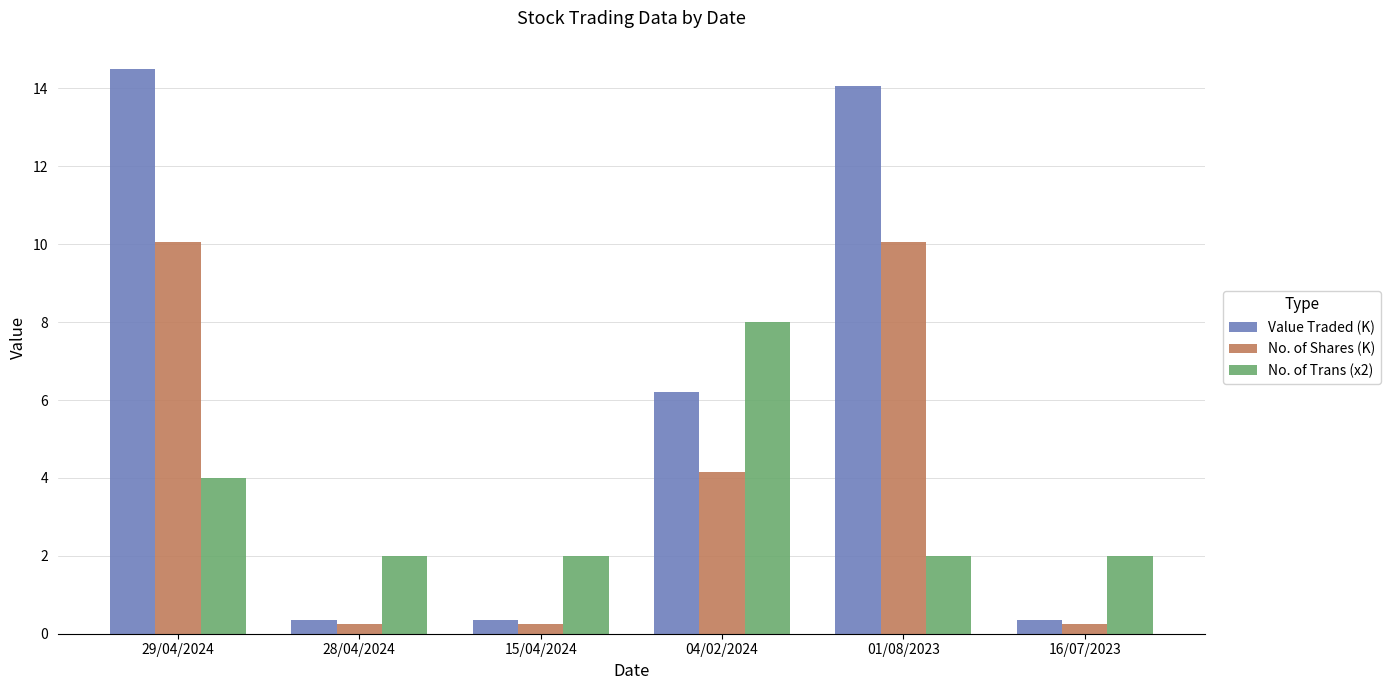

The value of No. of Trans (x2) at 01/08/2023 is 2.7. True or false?

False